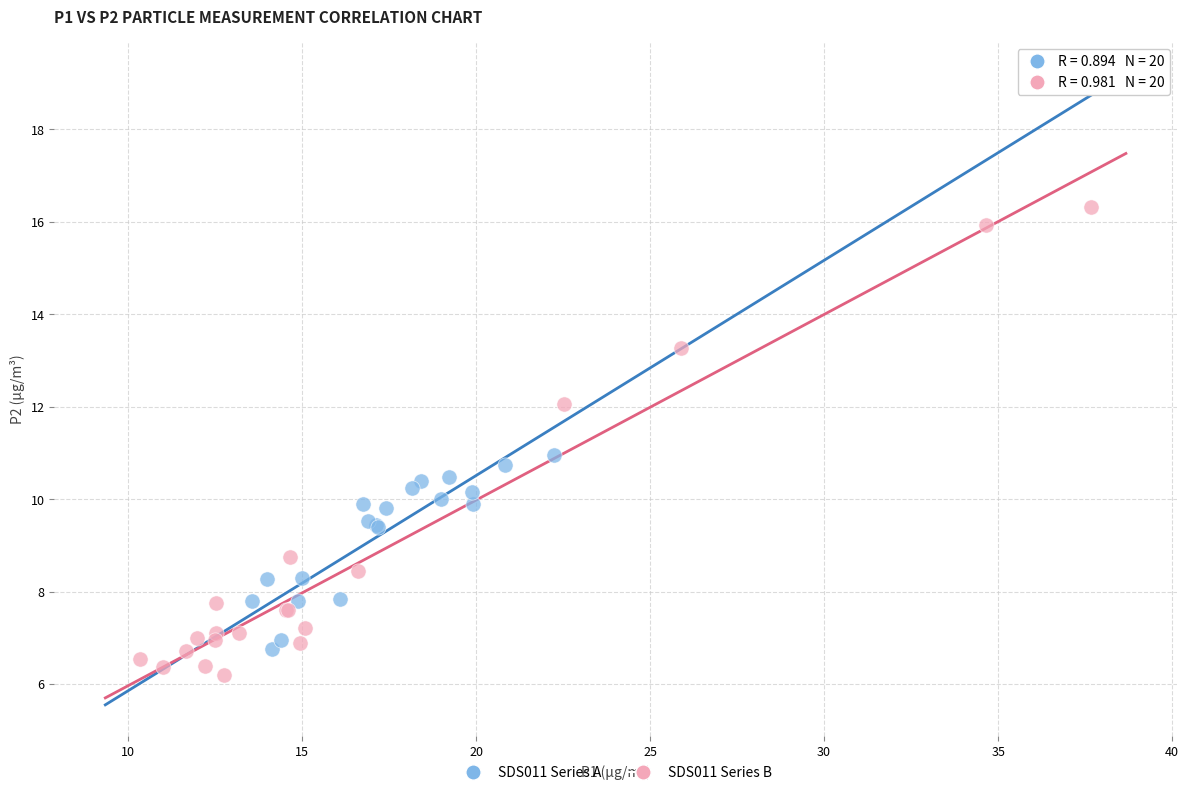

Which series has the largest Y range (max minus min)?

SDS011 Series B